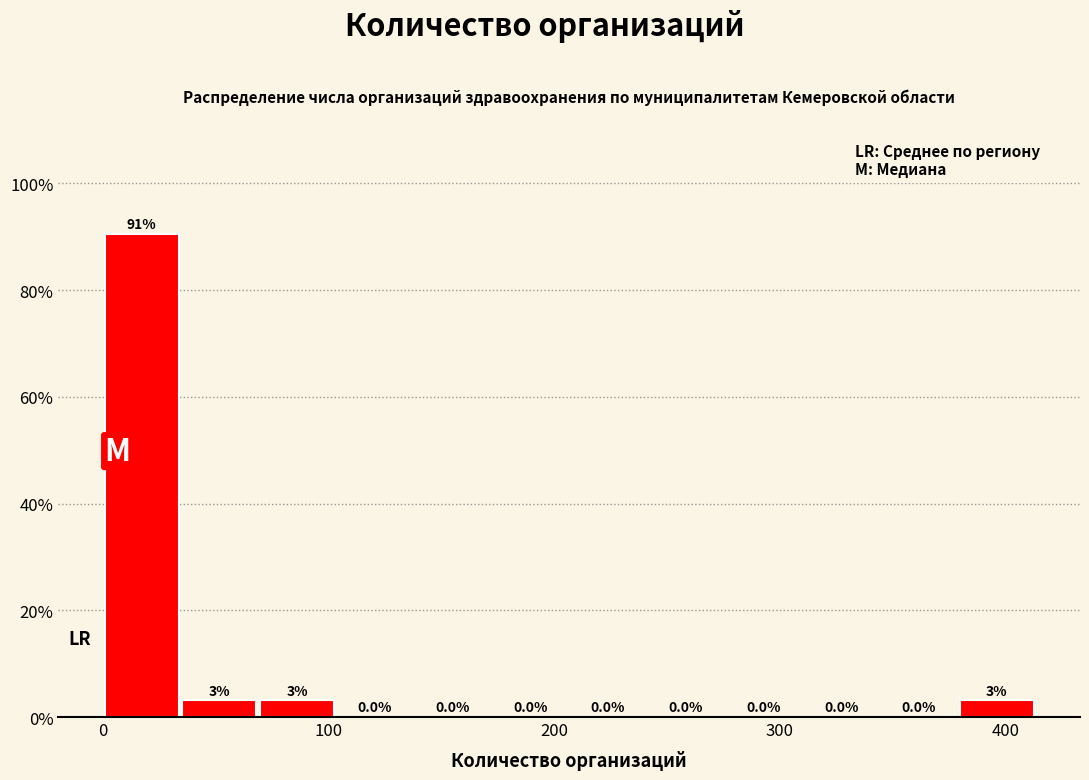

Around what value on the x-axis is the tallest bar? Give the approximate position of its centre, as read against the axis.

20